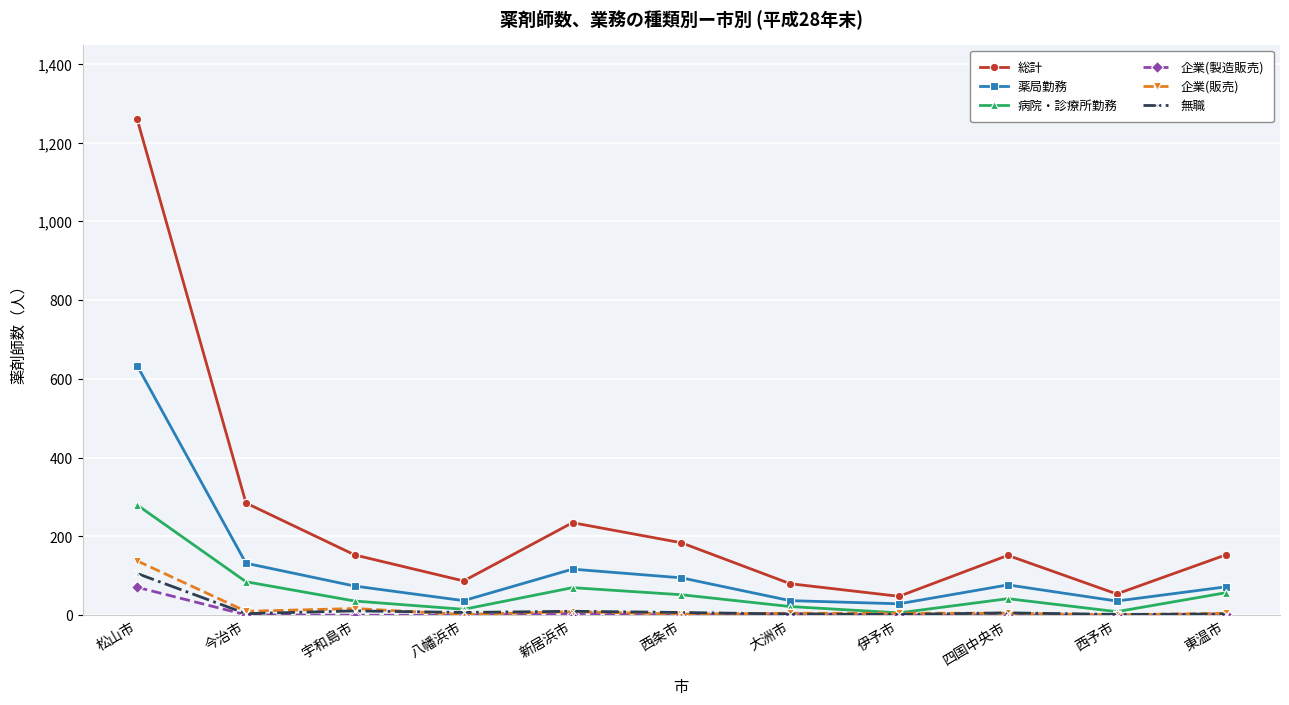

True or false: 無職 and 総計 cross at least once.

False